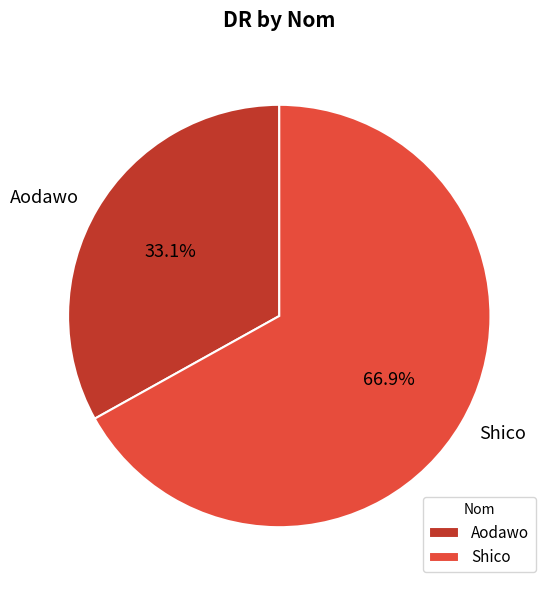

Which slice is the largest?

Shico